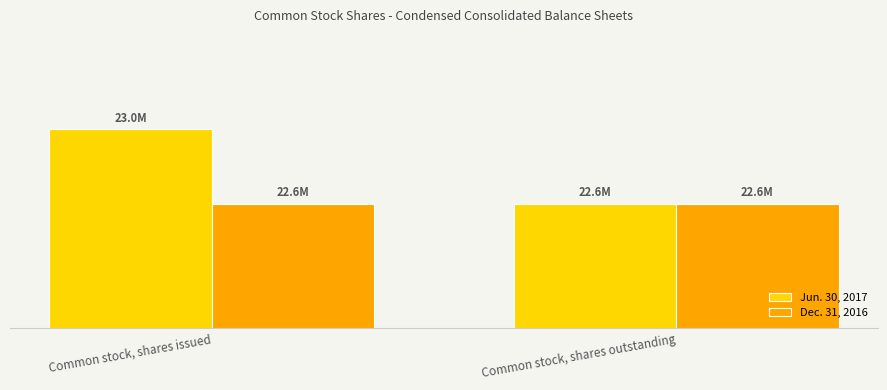

Reading right to left, list all the values displayed in this chart.

Jun. 30, 2017: Common stock, shares outstanding=22635431	Common stock, shares issued=23014032
Dec. 31, 2016: Common stock, shares outstanding=22635431	Common stock, shares issued=22635431